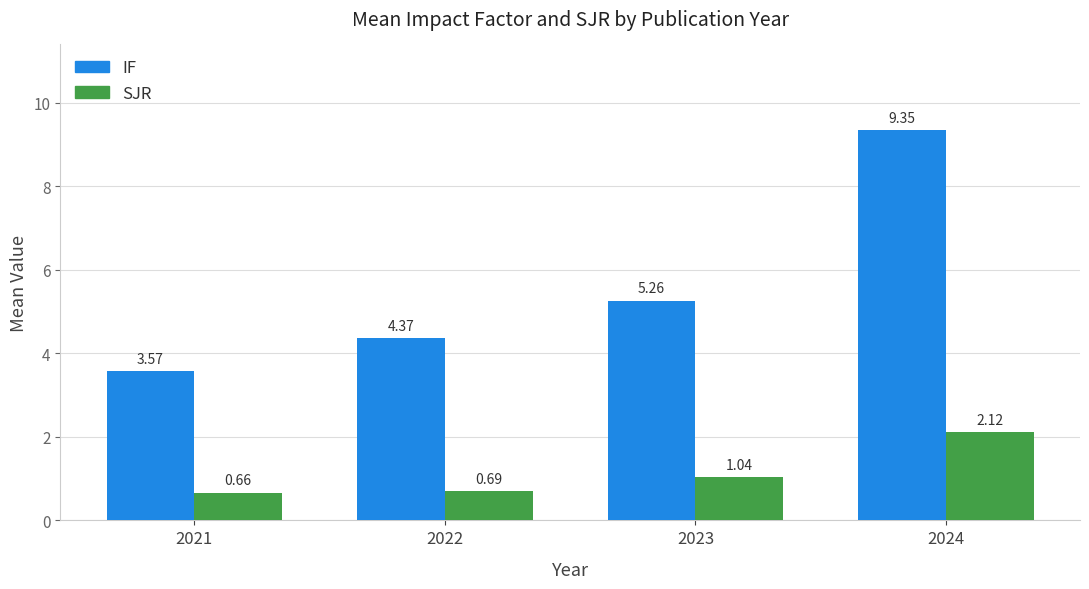

At how many categories does at least one series exceed 3?

4